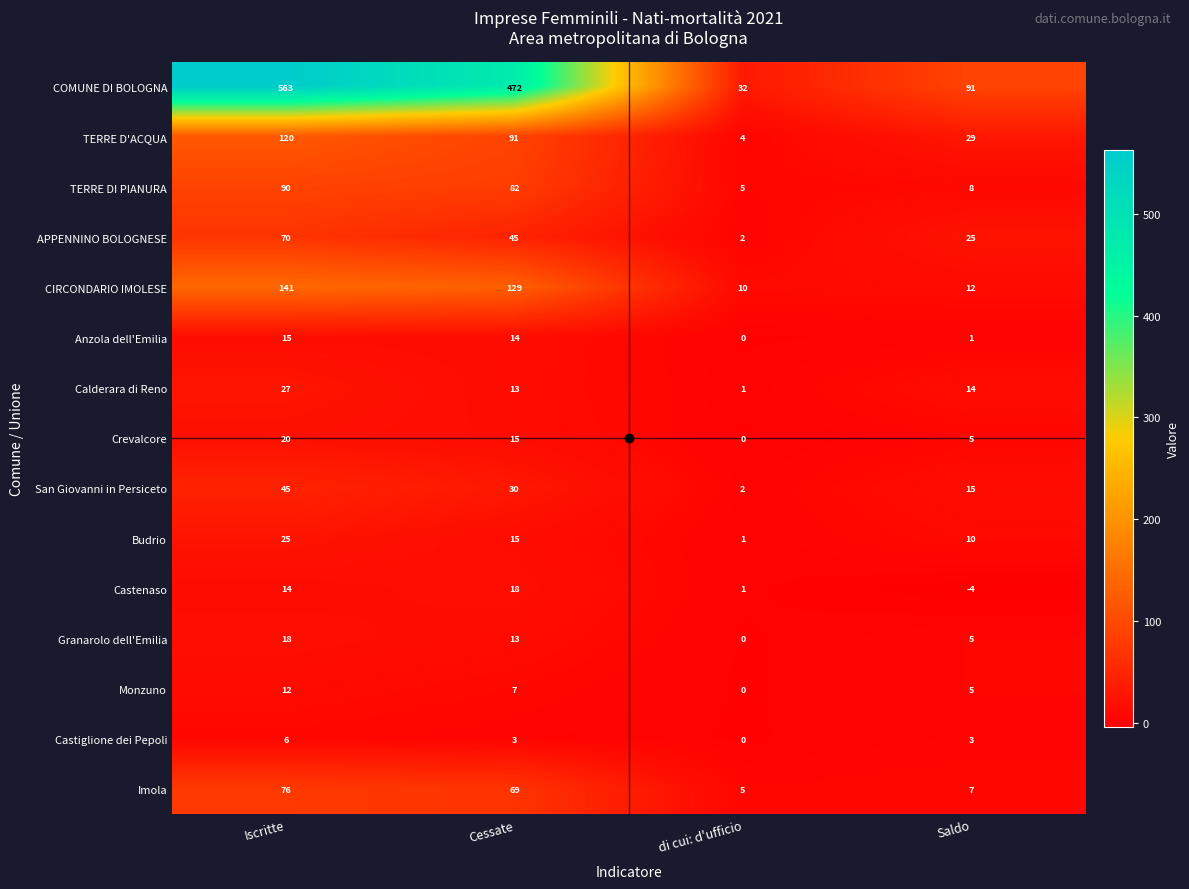

What is the average value of the COMUNE DI BOLOGNA series?

290